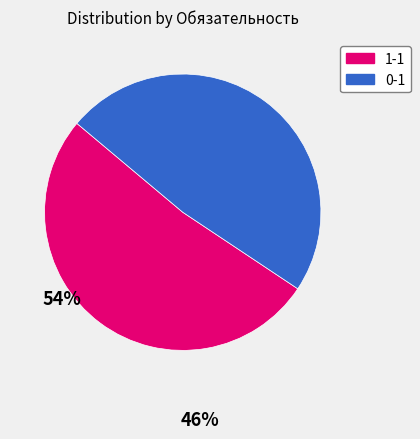

Which category accounts for the majority?

1-1